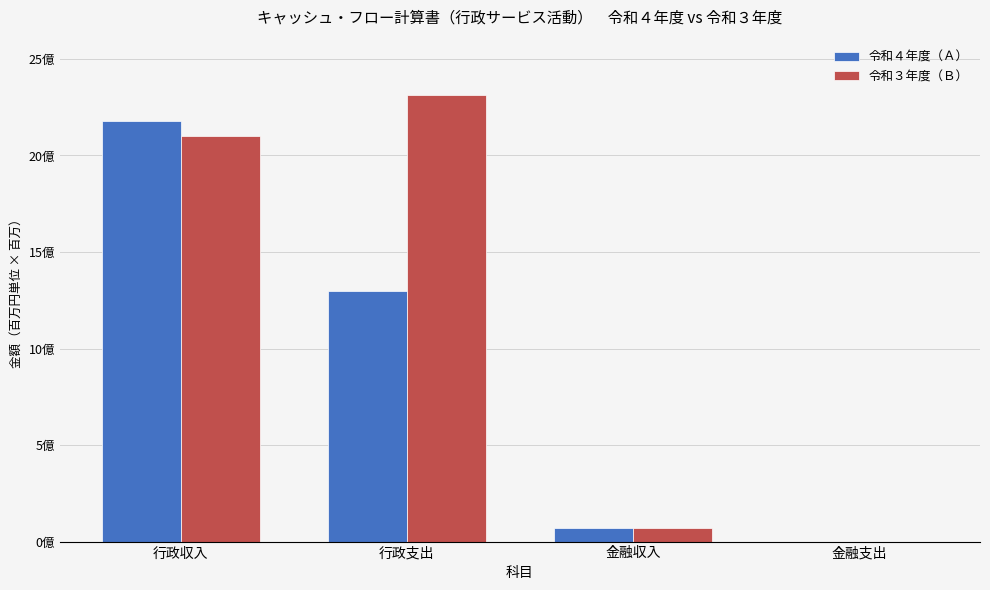

Where does the 令和３年度（Ｂ） series first go above 2100259764?

行政支出